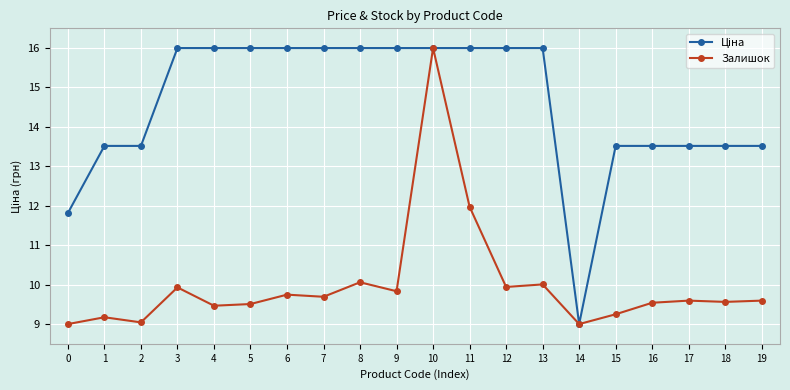

Count the number of data series in this chart.

2